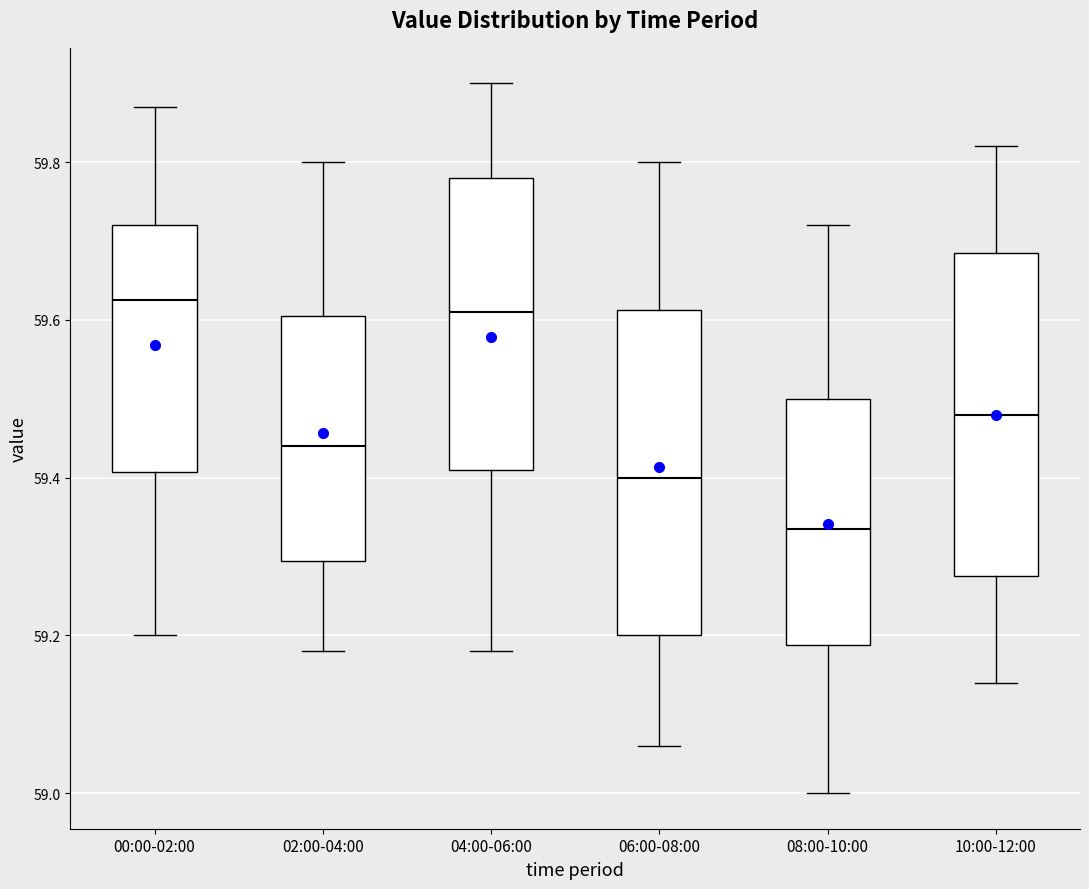

Which box's median line is the lowest?

08:00-10:00